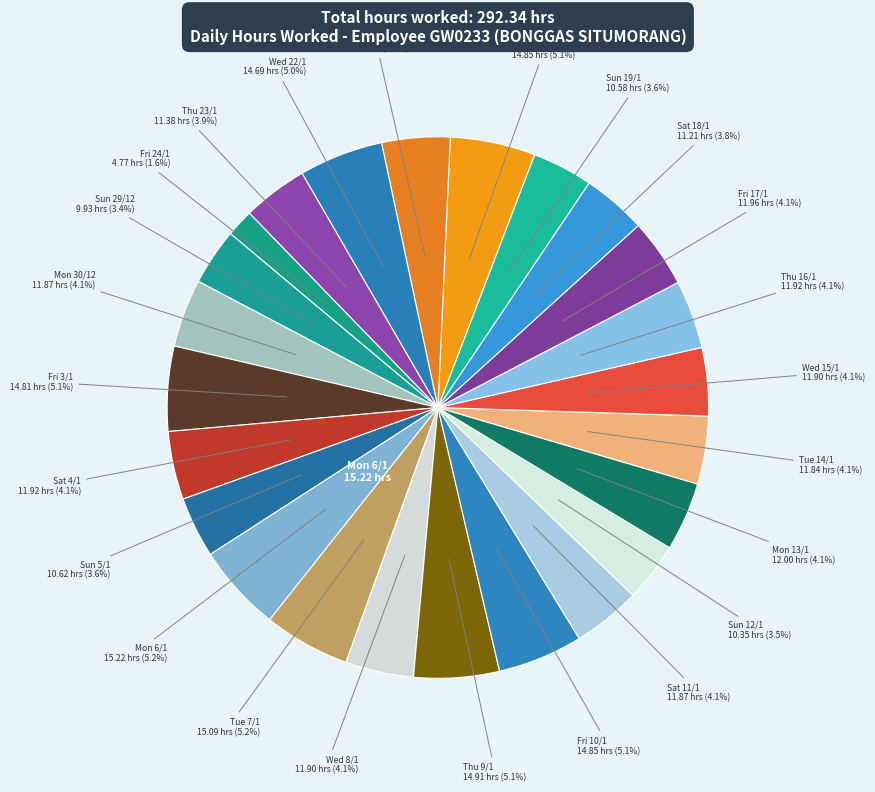

Count the number of slices in the pie.

24